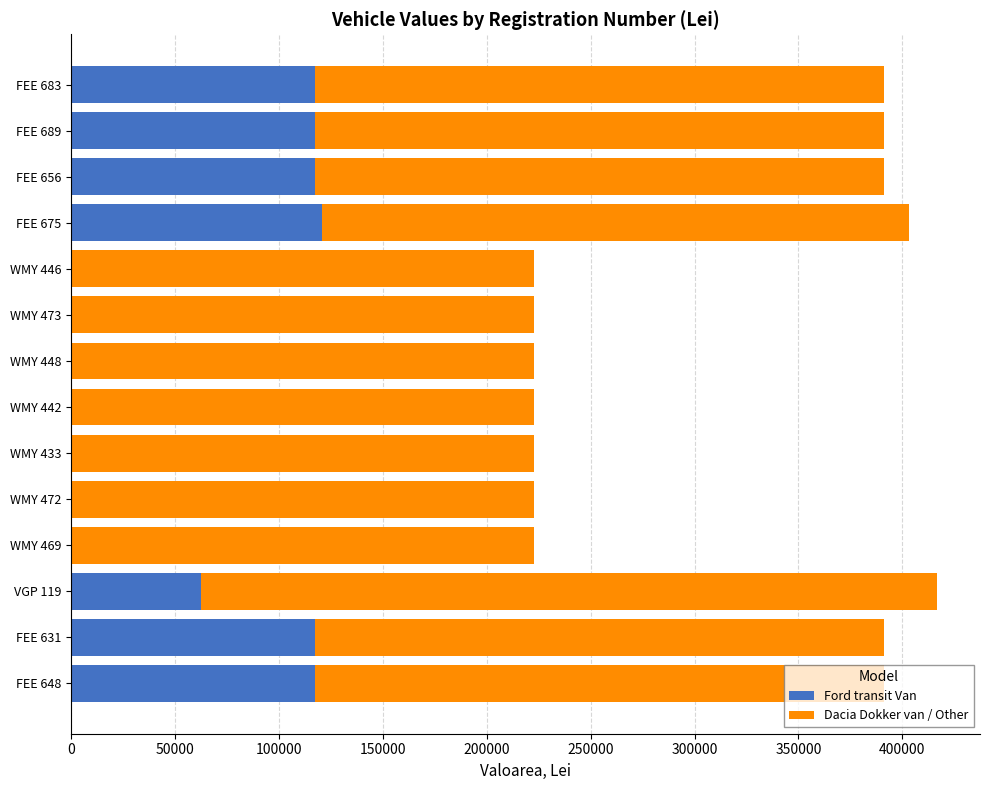

What is the highest value of the Ford transit Van series?

120902.4